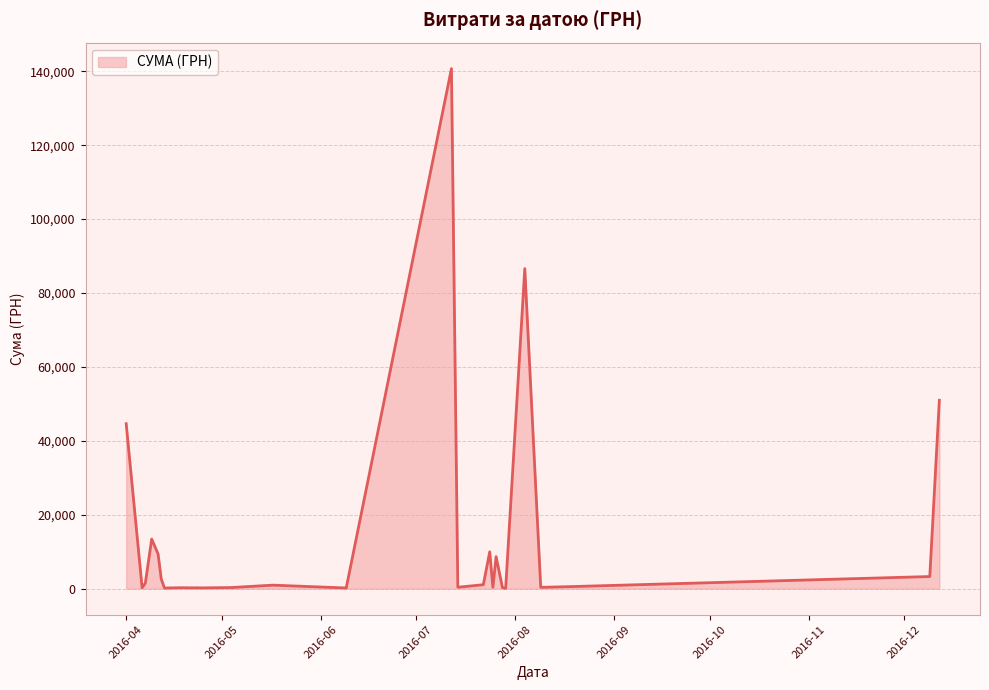

What is the greatest value displayed?

140706.2